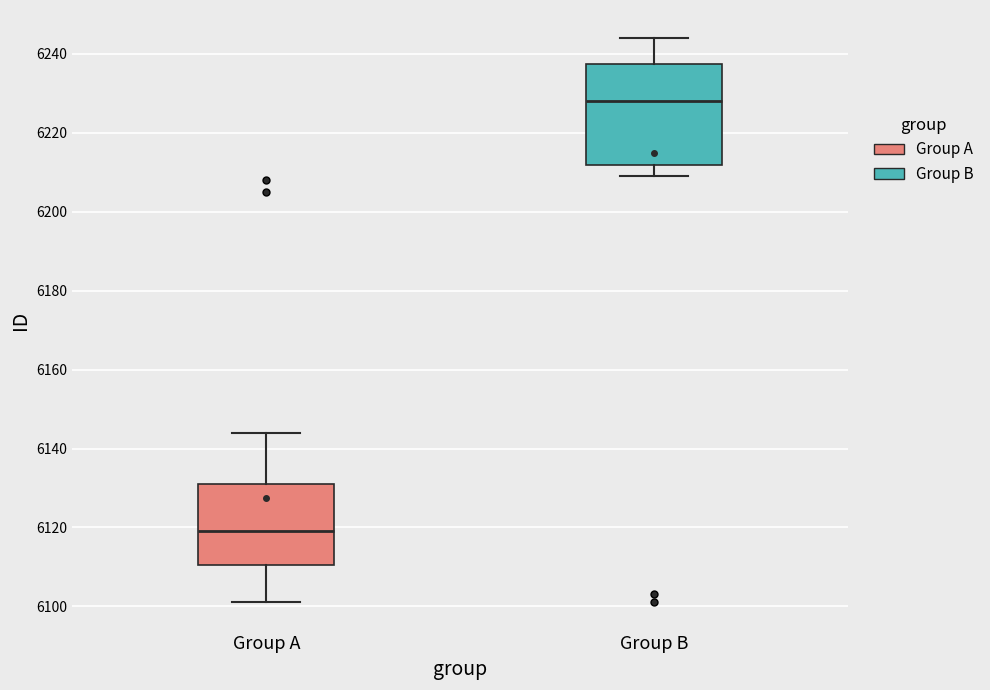

Reading left to right, transcribe this box plot: for each box, give where its median line is, the range the box spans, and where its two whiskers end, as read against the y-axis. The values are not printed on the chart, so give them approximately, as read against the axis.

Group A: median 6120, box 6110 to 6132, whiskers 6102 to 6144
Group B: median 6228, box 6212 to 6238, whiskers 6210 to 6244